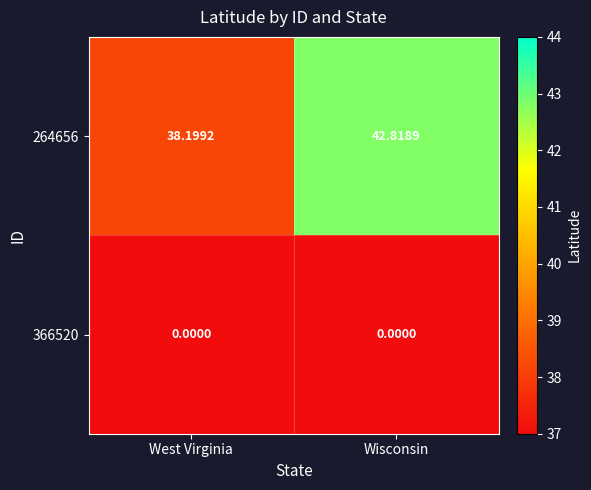

Where is 264656 nearest to the value 40?

West Virginia